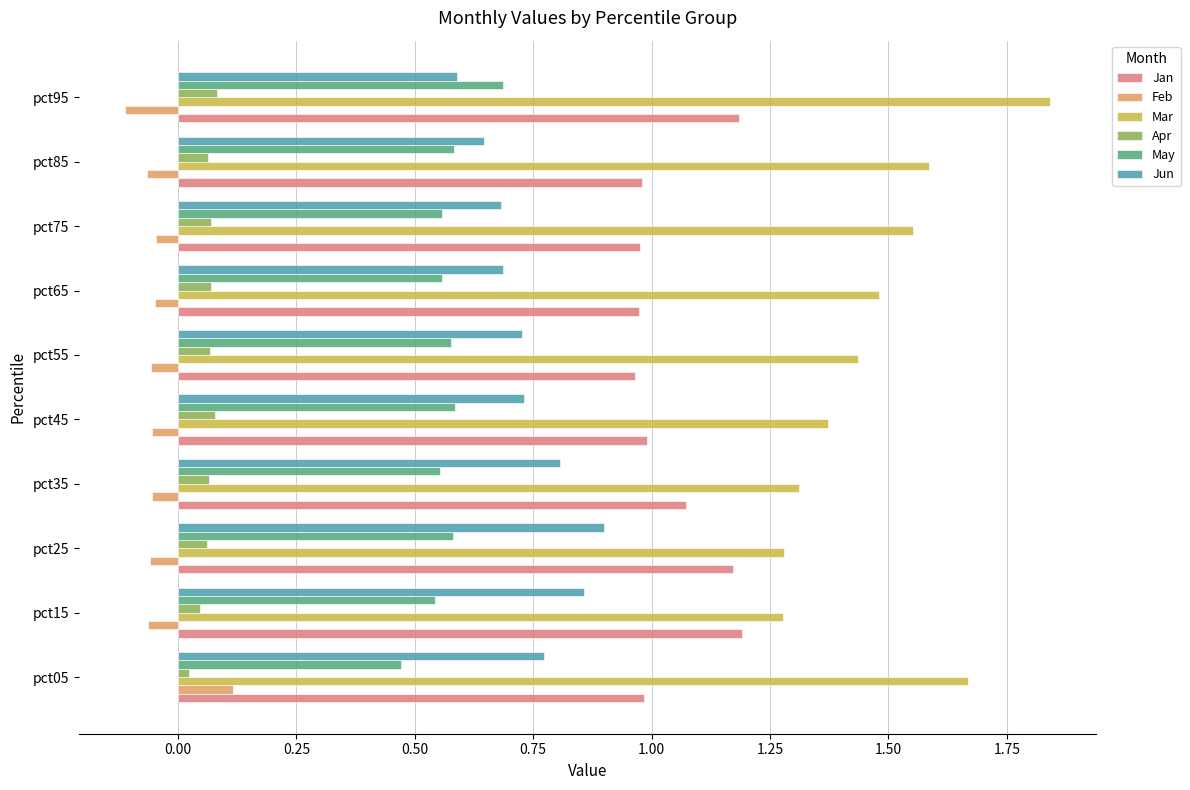

How many series are shown in this chart?

6